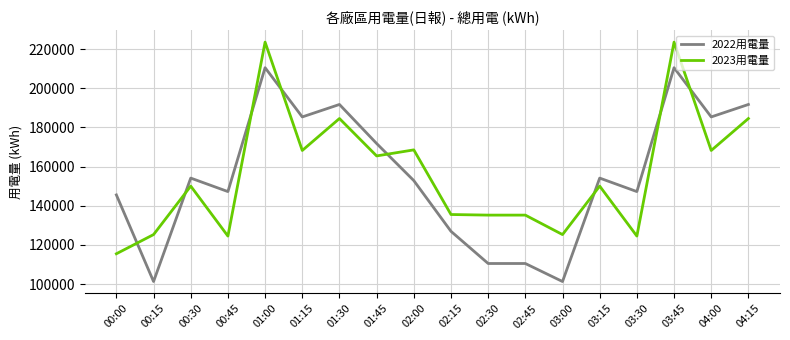

Rank the series by their maximum value, from highest to lowest.

2023用電量, 2022用電量